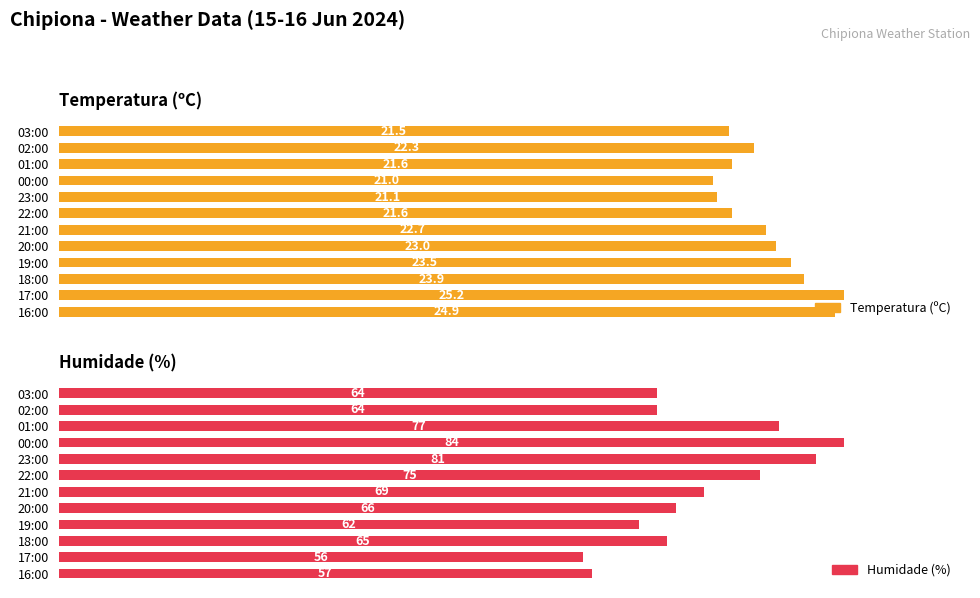

What is the greatest value displayed?

84.0